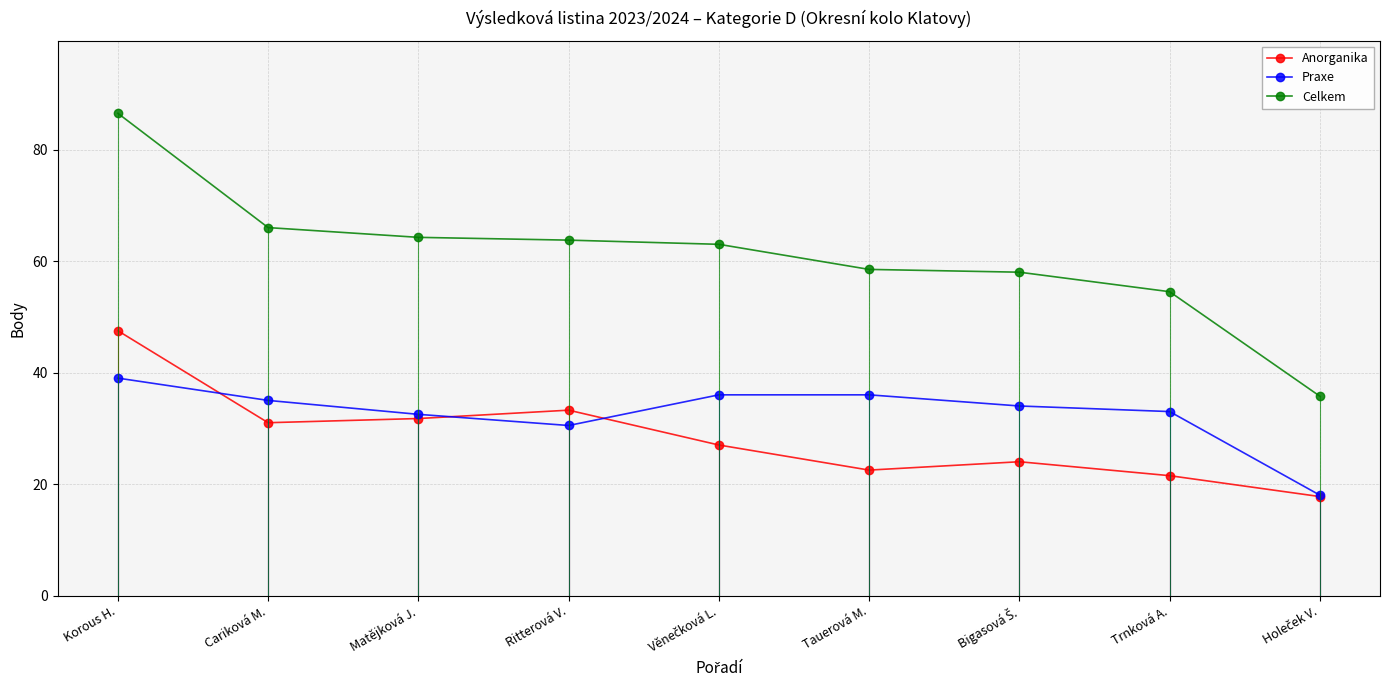

Where is Praxe nearest to the value 28?

Ritterová V.